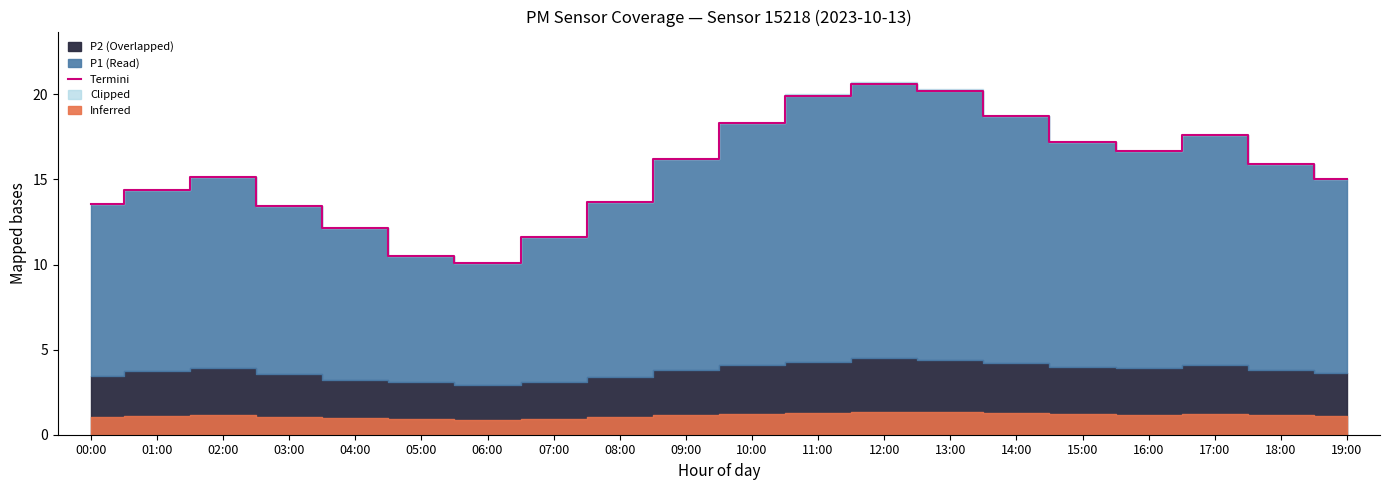

Rank the categories by value from lowest to highest.

06:00, 05:00, 07:00, 04:00, 03:00, 00:00, 08:00, 01:00, 19:00, 02:00, 18:00, 09:00, 16:00, 15:00, 17:00, 10:00, 14:00, 11:00, 13:00, 12:00